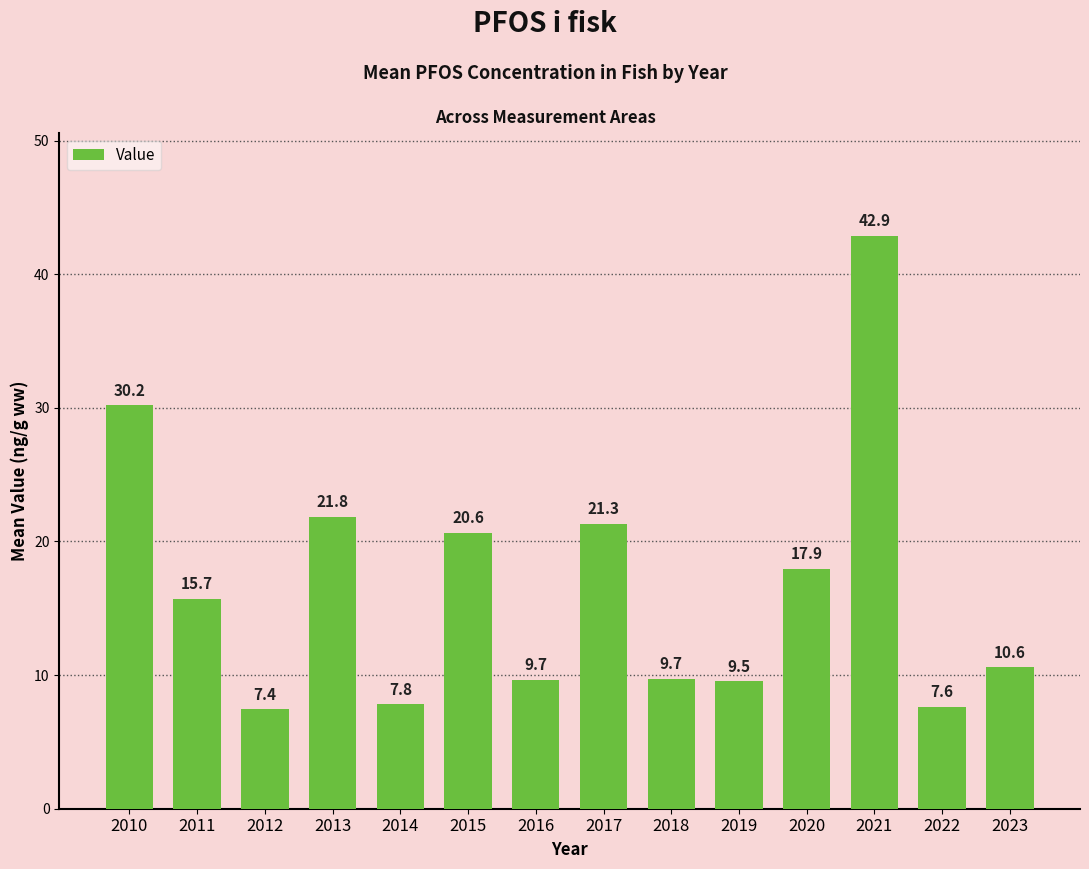

What is the ratio of the value at 2020 to the value at 2018?

1.8